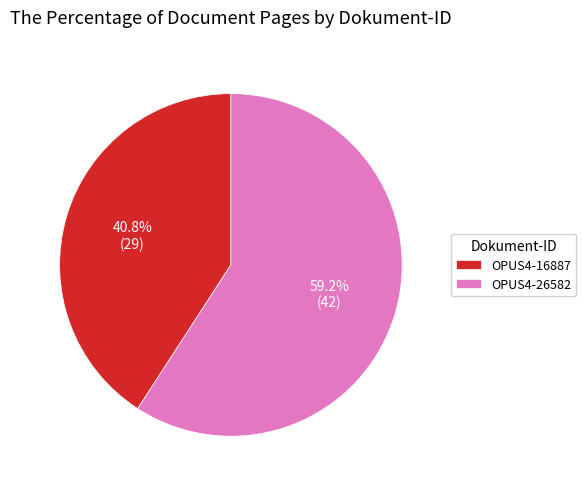

To the nearest percent, what is the average slice percentage?

50%